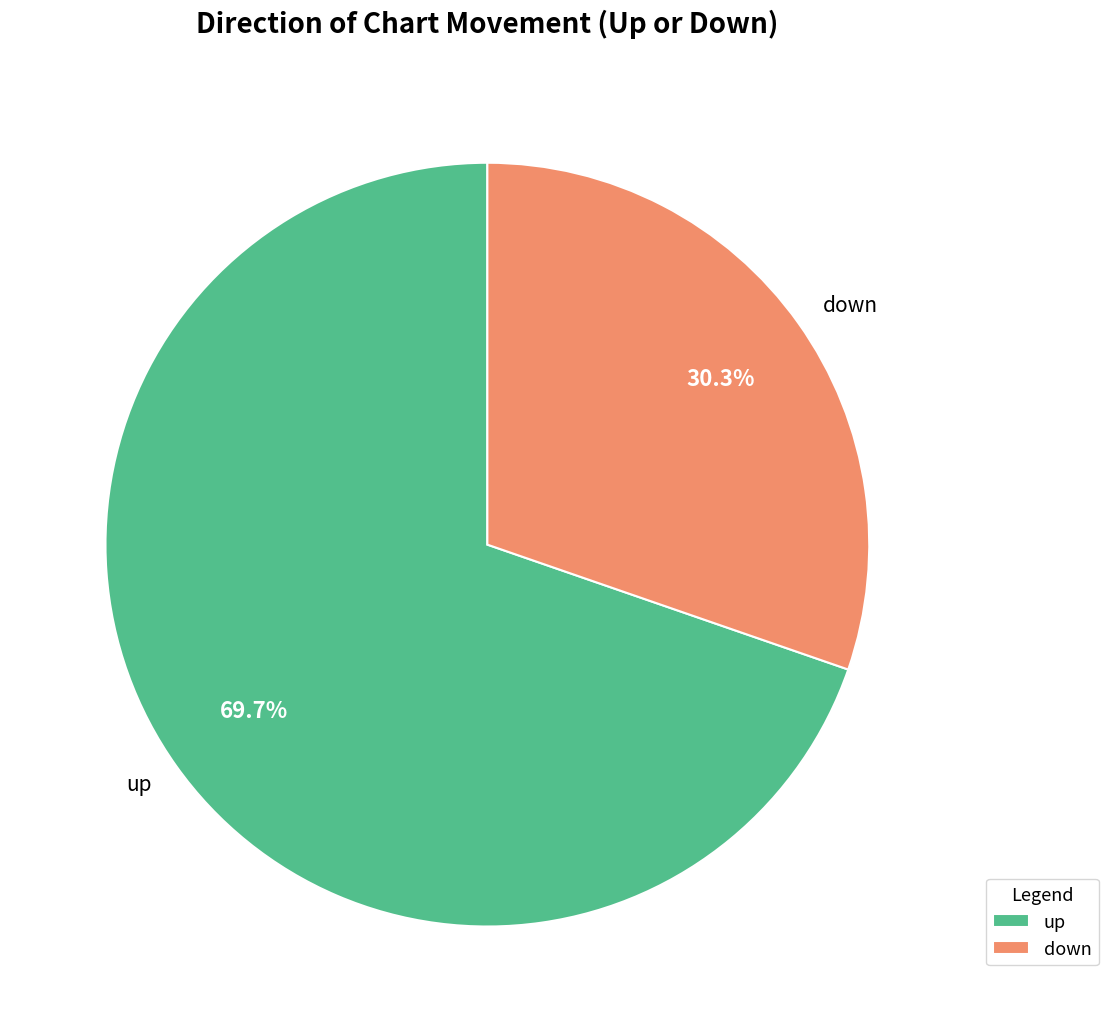

Does down account for over 50% of the chart?

No